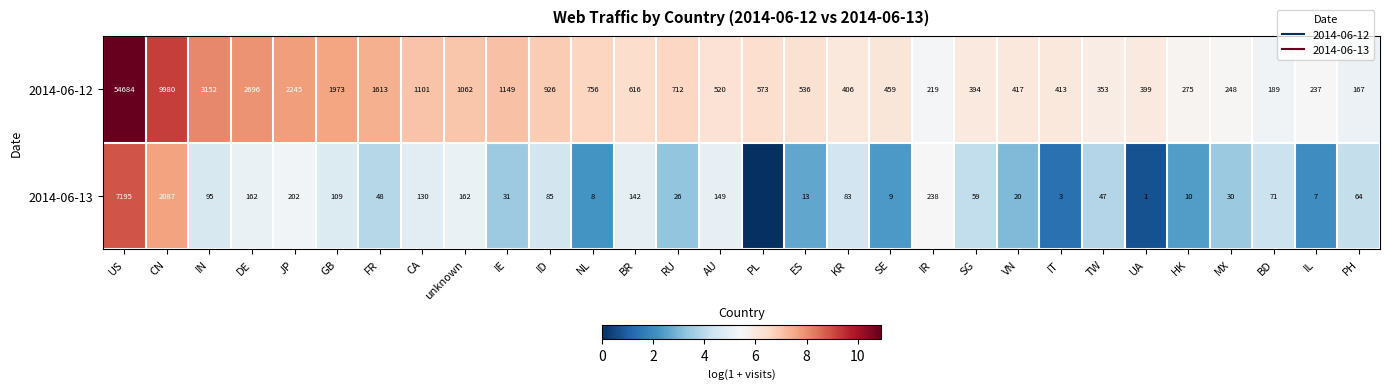

At ID, list the series in order from smallest to largest.

2014-06-13, 2014-06-12